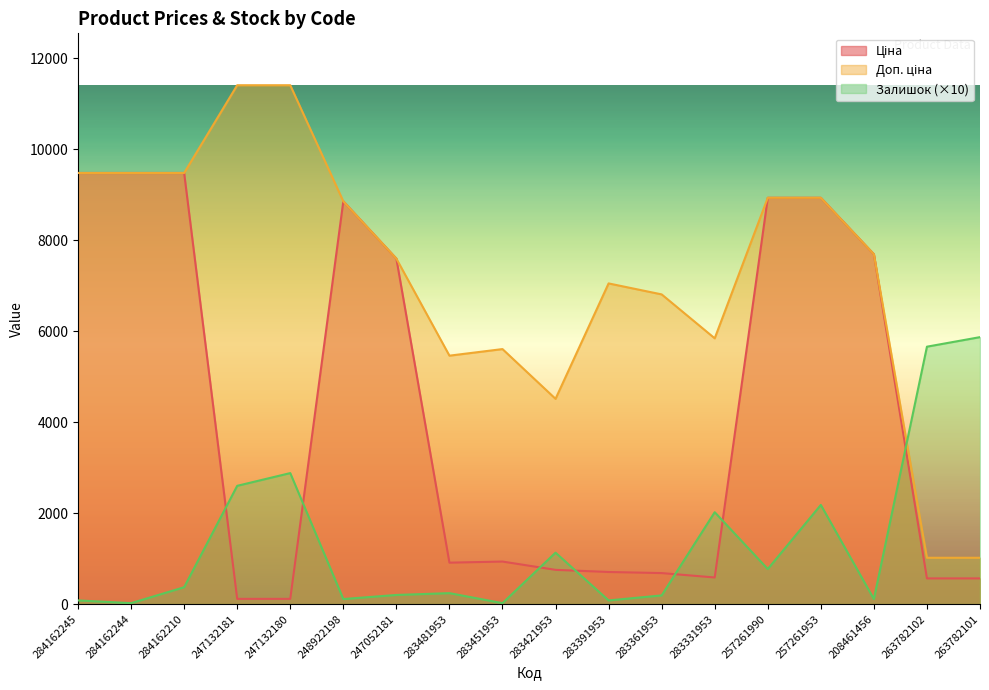

Is it true that Залишок equals 1032.7 at 283331953?

False